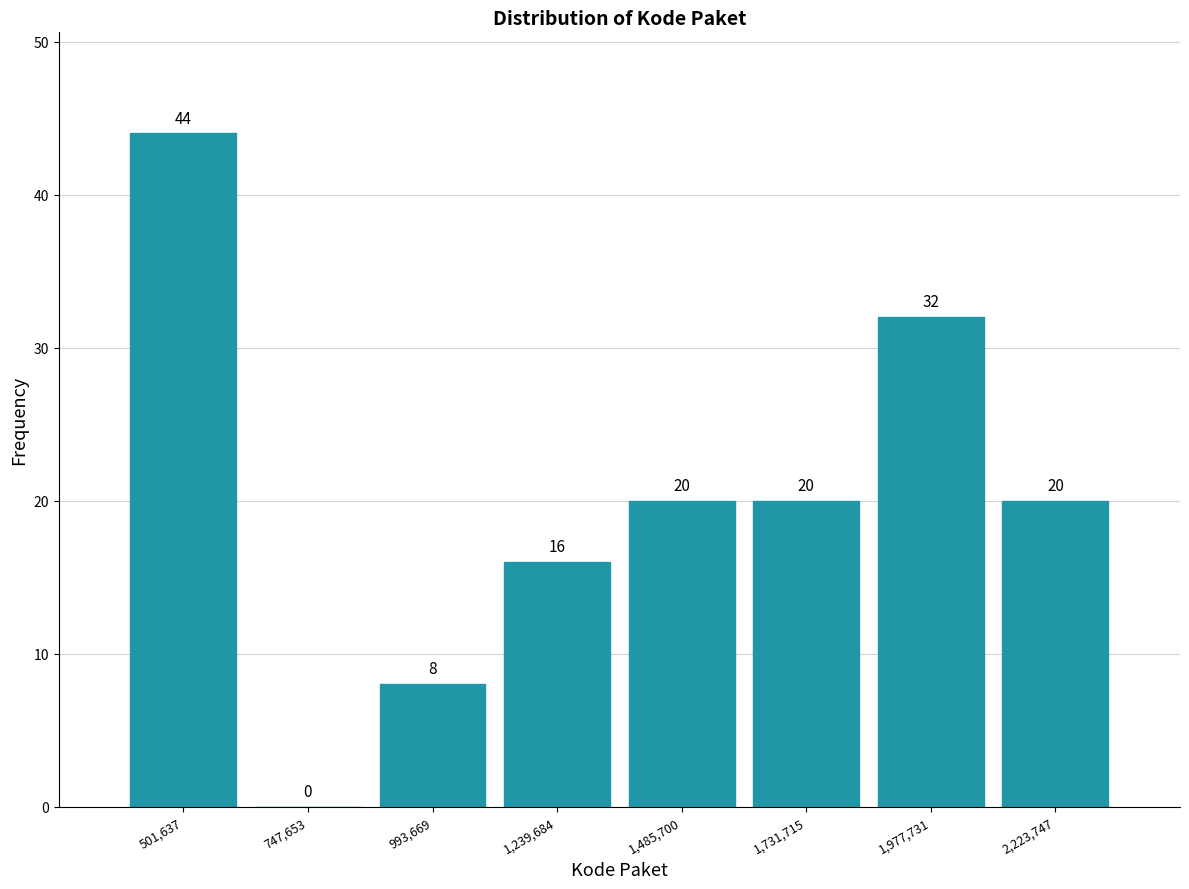

What is the height of the bar covering 850000 to 1100000 on the x-axis? The bar edges are not printed on the chart, so give them approximately, as read against the axis.

8